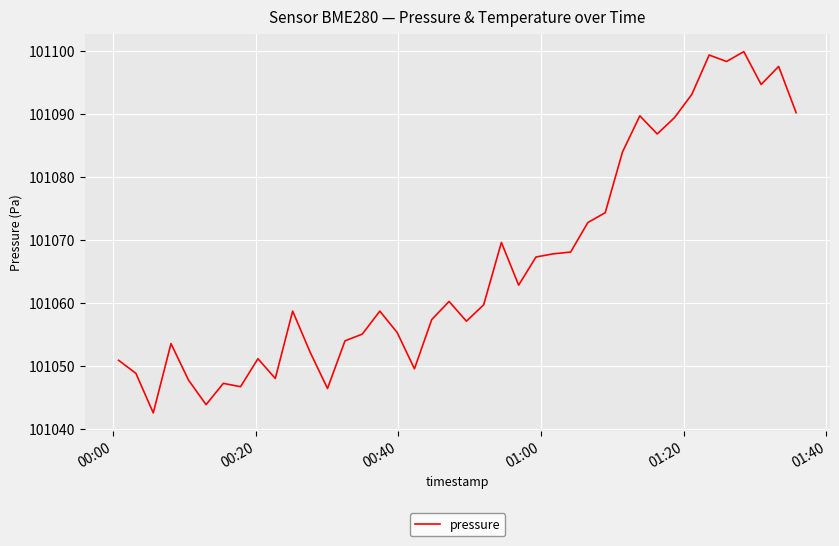

What is the greatest value displayed?

101099.9